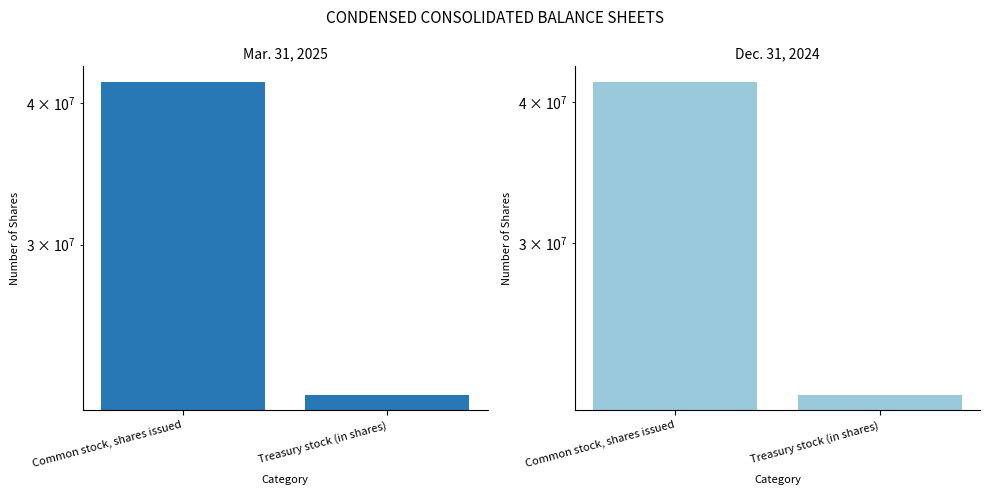

Reading right to left, extract all data points from this chart.

Mar. 31, 2025: Treasury stock (in shares)=22108258	Common stock, shares issued=41767418
Dec. 31, 2024: Treasury stock (in shares)=22065478	Common stock, shares issued=41649426